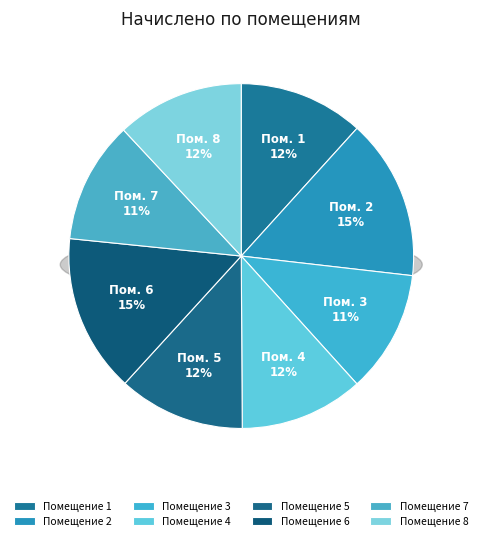

Combined, what portion of the pie is 3 and 2?

26.6%